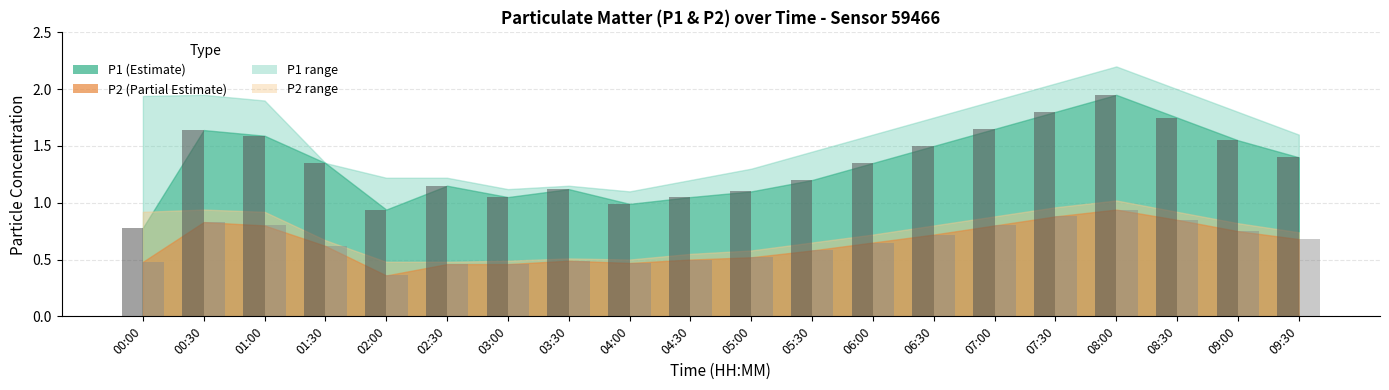

Which label corresponds to the smallest value in the chart?

02:00